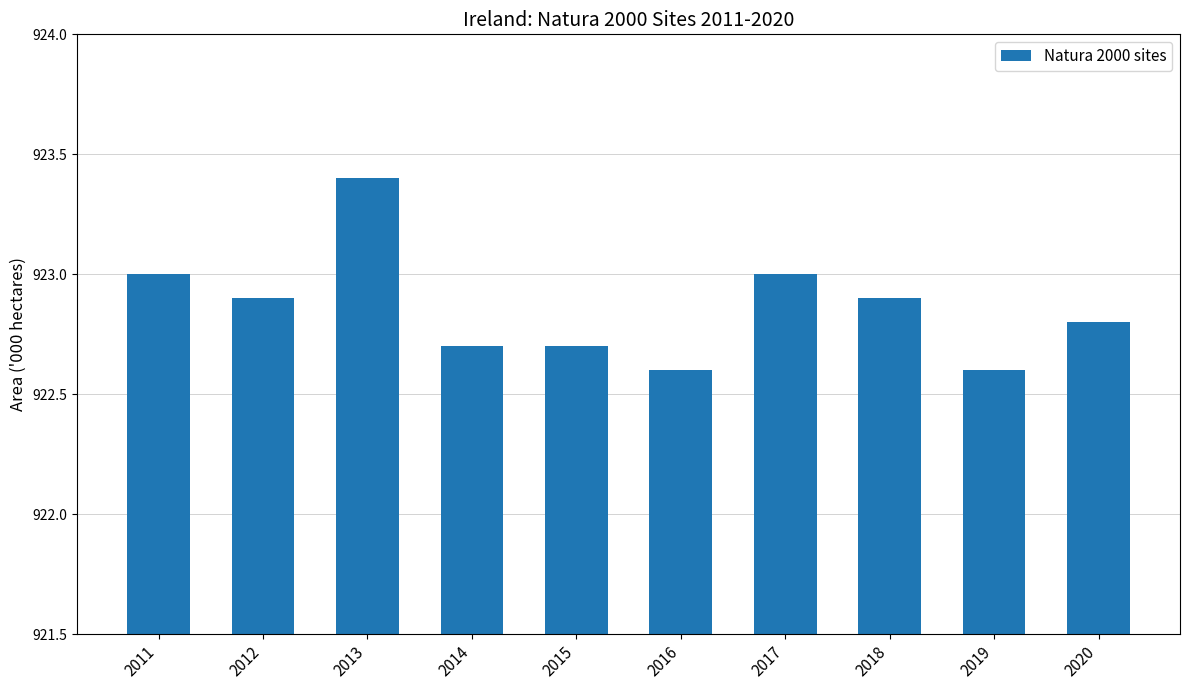

What is the smallest value displayed?

922.6